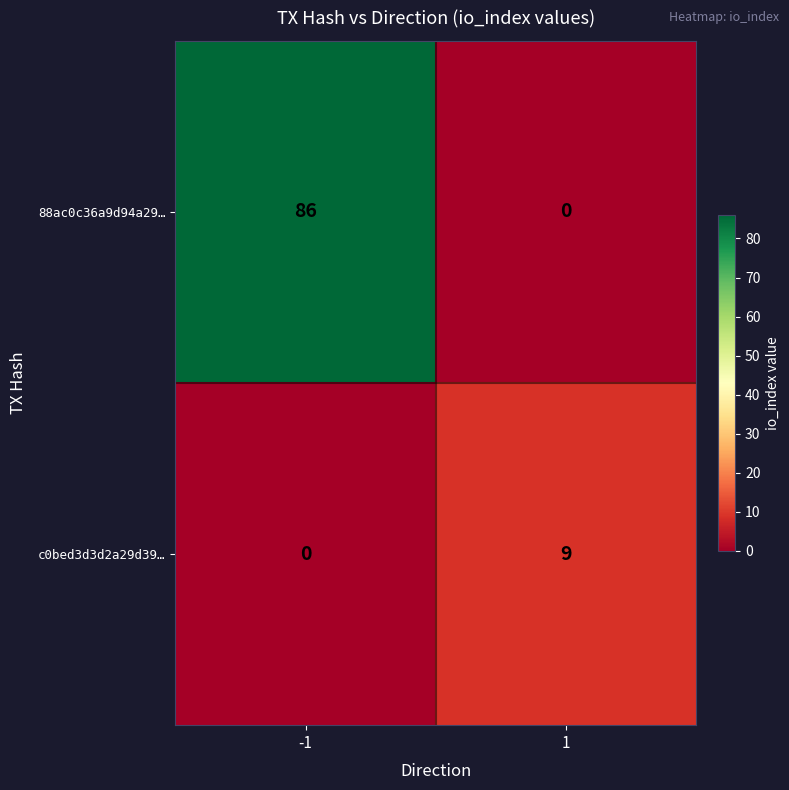

Reading right to left, list all the values displayed in this chart.

88ac0c36a9d94a29…: 0	86
c0bed3d3d2a29d39…: 9	0